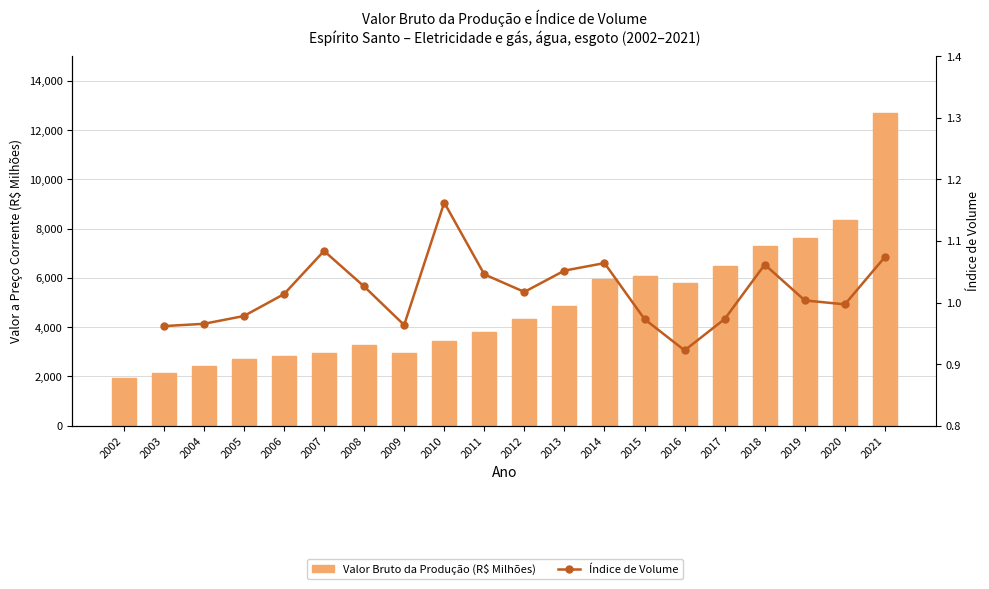

At which category does the chart reach its peak across all series?

2021